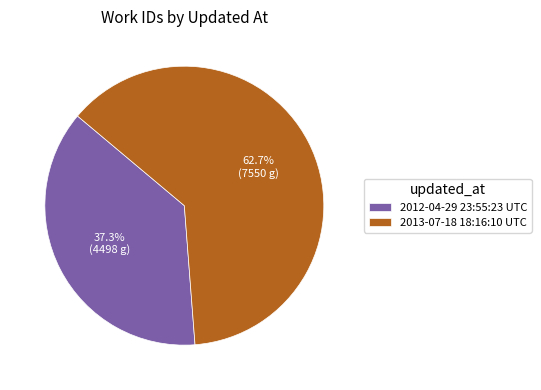

Which category has the smallest portion of the pie?

2012-04-29 23:55:23 UTC